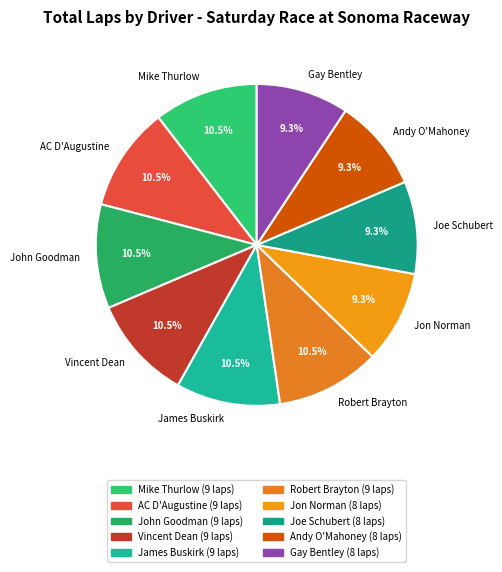

Which has a higher value, Joe Schubert or Vincent Dean?

Vincent Dean